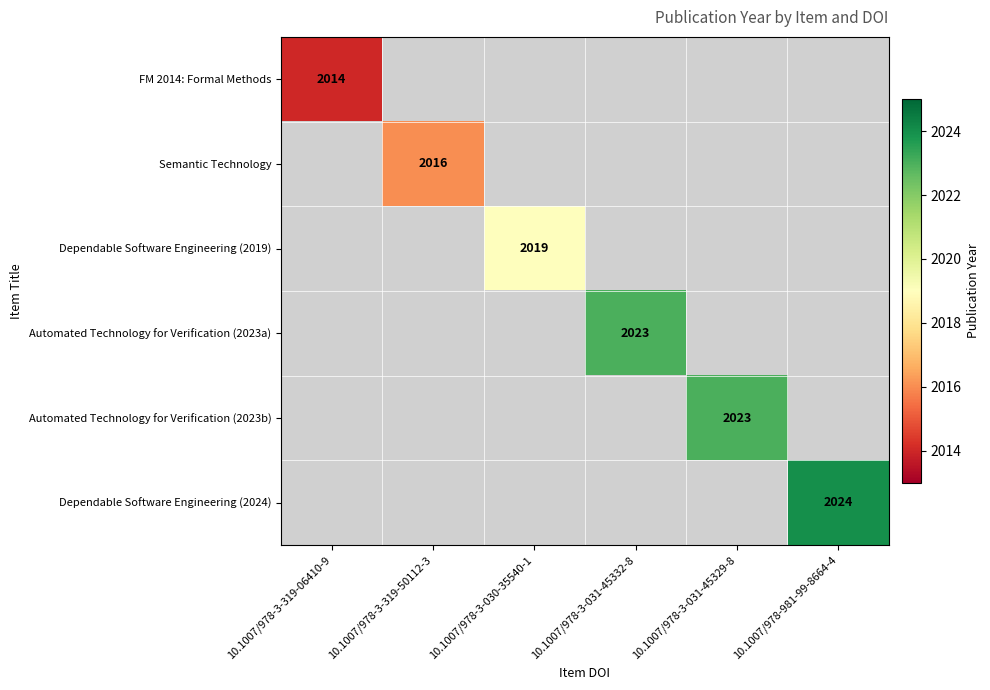

Is it true that Automated Technology for Verification (2023a) equals 2789 at 10.1007/978-3-031-45332-8?

False